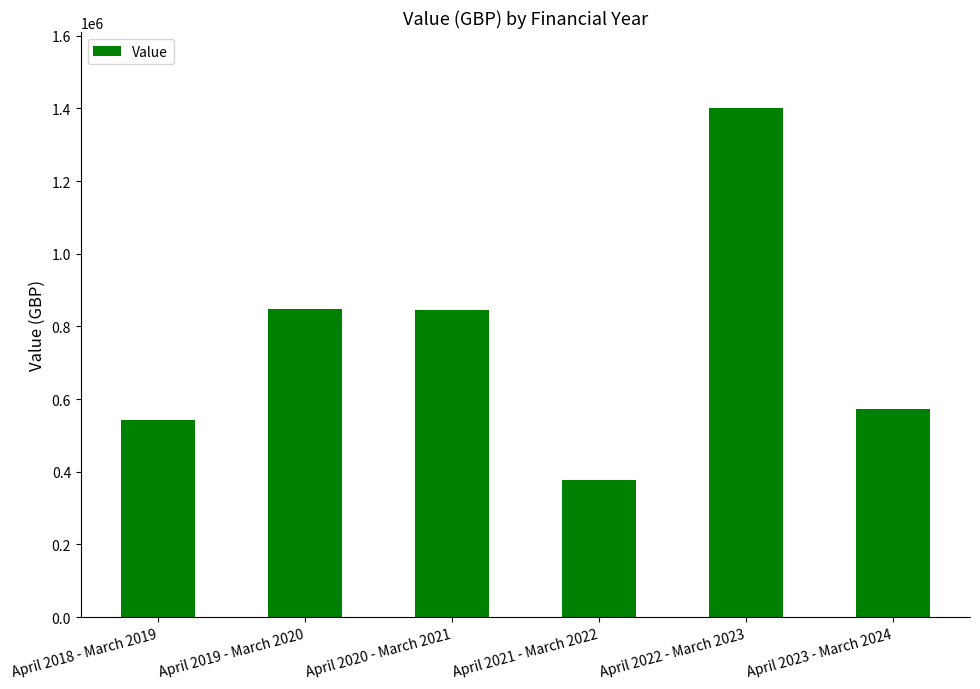

What is the difference between the second highest and minimum values?

468317